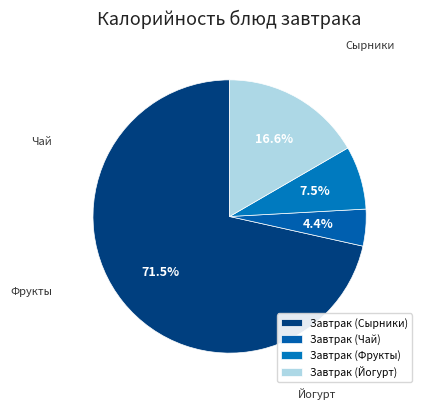

What is the majority slice?

Завтрак (Сырники)